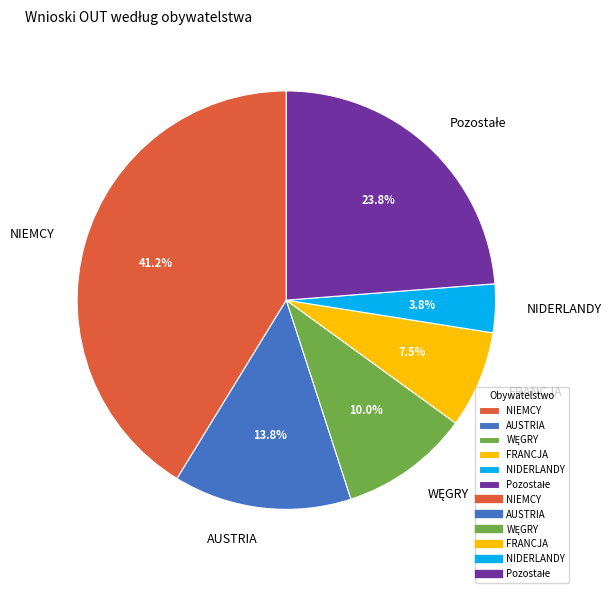

How many segments does this pie chart have?

6